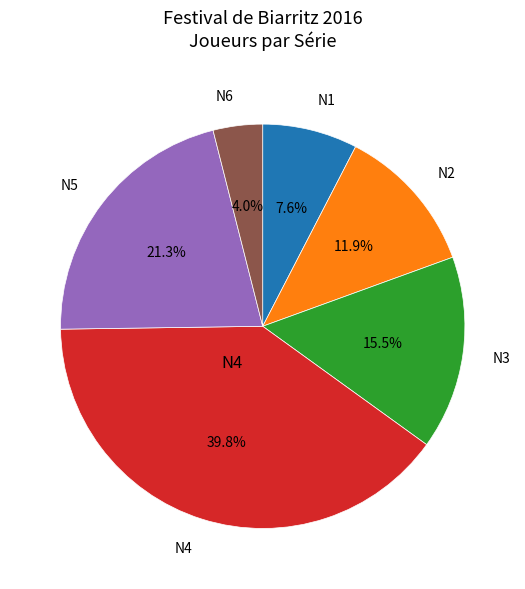

Is there any slice that represents more than half of the pie?

No